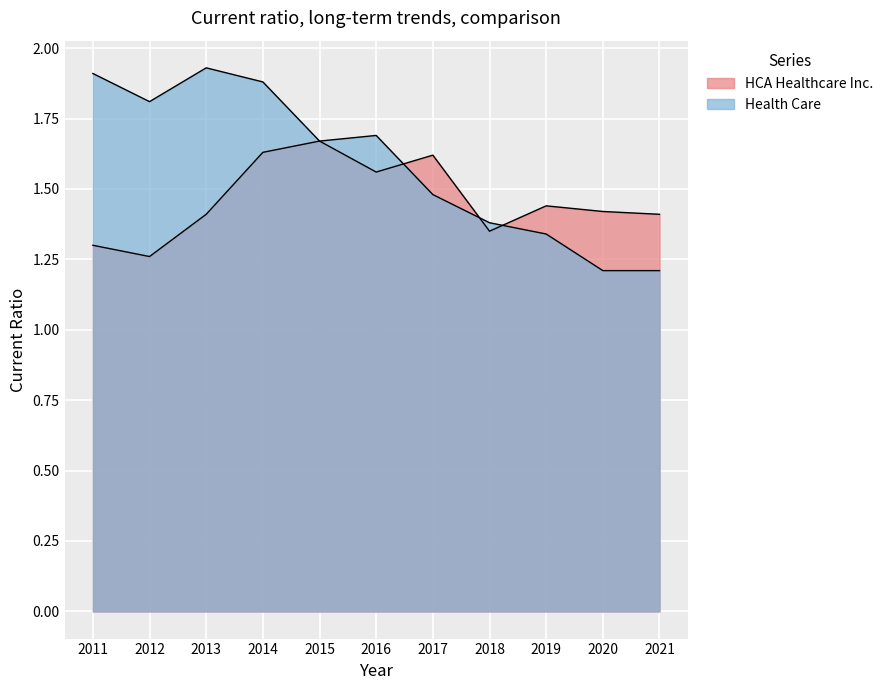

Reading left to right, what are all the values shown in this chart?

HCA Healthcare Inc.: 1.3	1.3	1.4	1.6	1.7	1.6	1.6	1.4	1.4	1.4	1.4
Health Care: 1.9	1.8	1.9	1.9	1.7	1.7	1.5	1.4	1.3	1.2	1.2